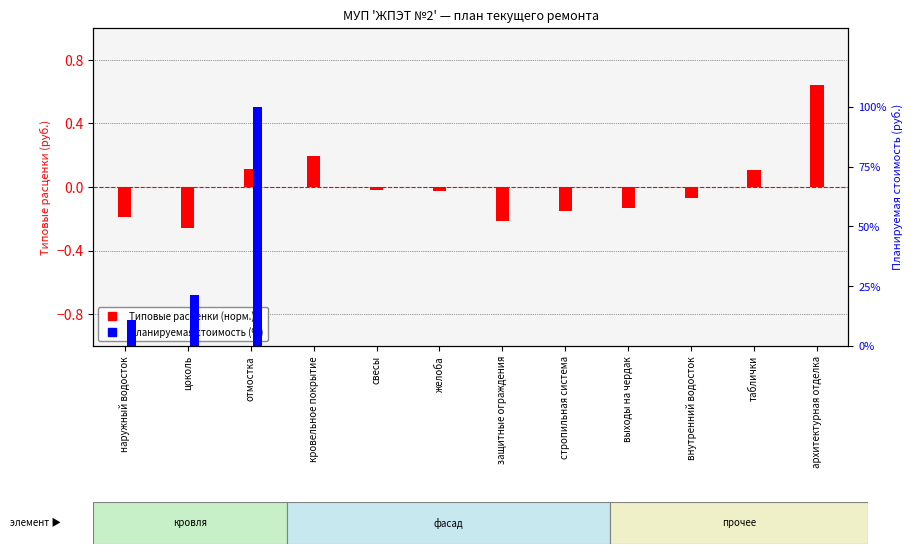

Is the value of Планируемая стоимость (%) at внутренний водосток greater than the value of Типовые расценки (норм.) at внутренний водосток?

Yes